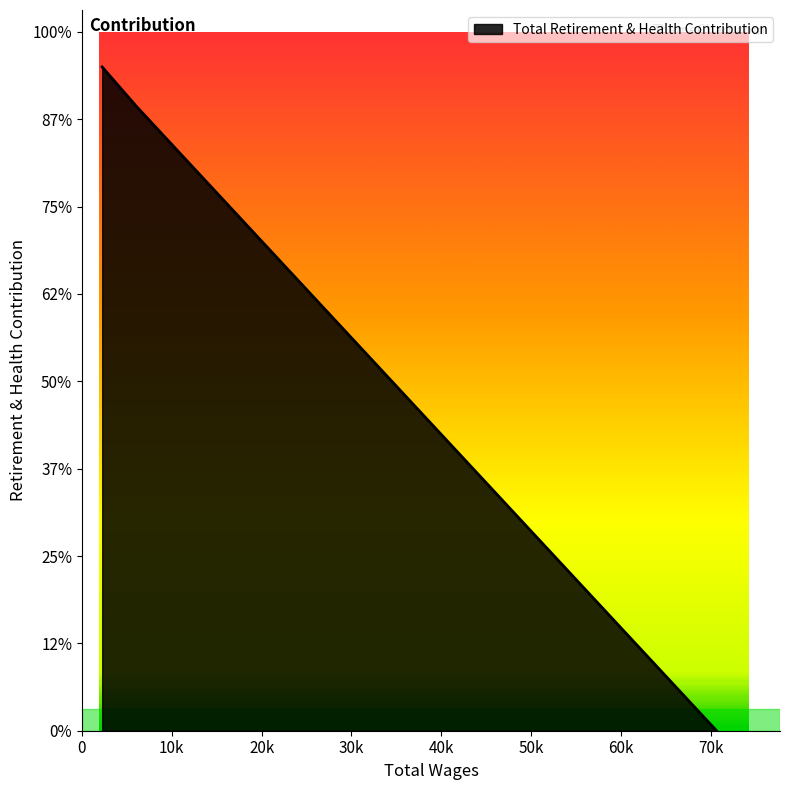

Reading right to left, transcribe all the data shown in this chart.

2256.0=15196	6101.0=14286	70639.0=0